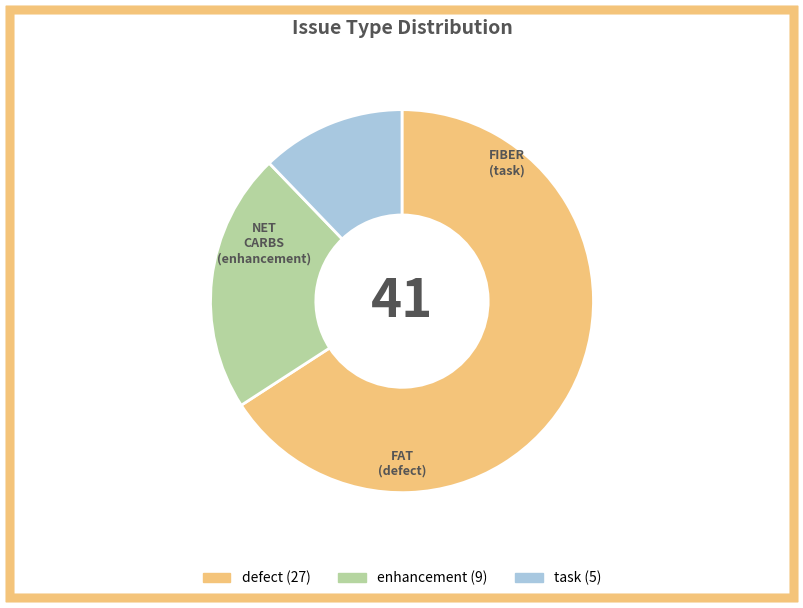

Count the number of slices in the pie.

3